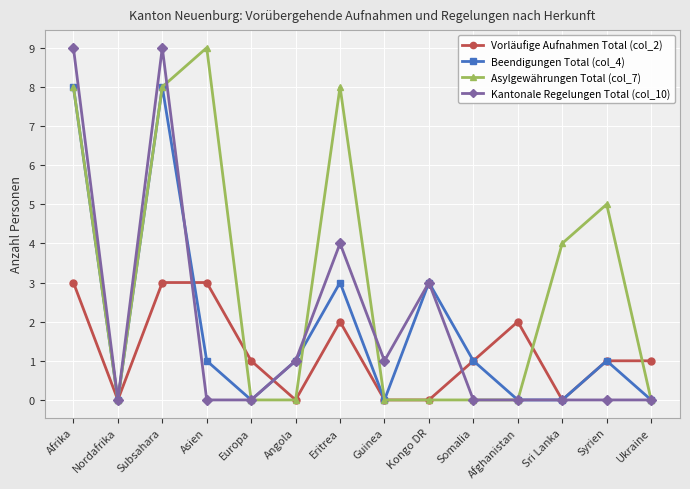

How many lines are shown in the chart?

4